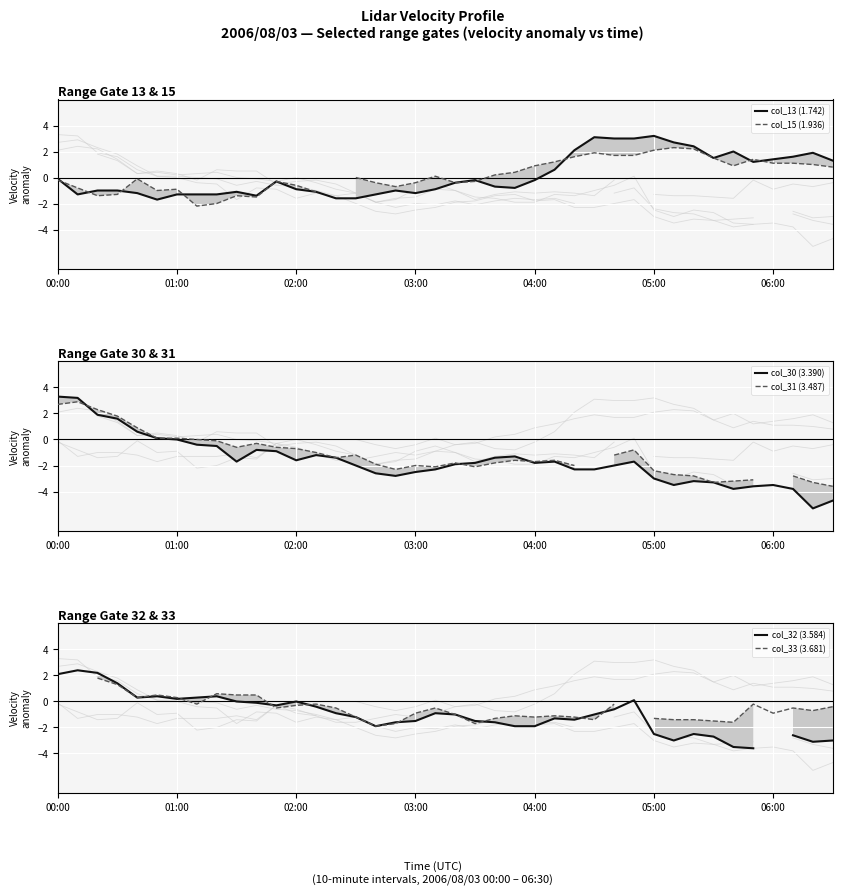

What is the minimum value for col_13 (1.742)?

-1.7